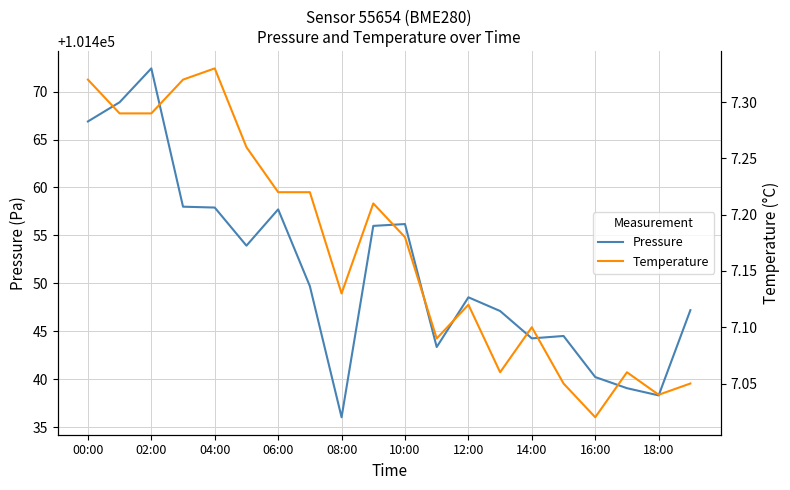

Rank the series by their maximum value, from highest to lowest.

Pressure, Temperature